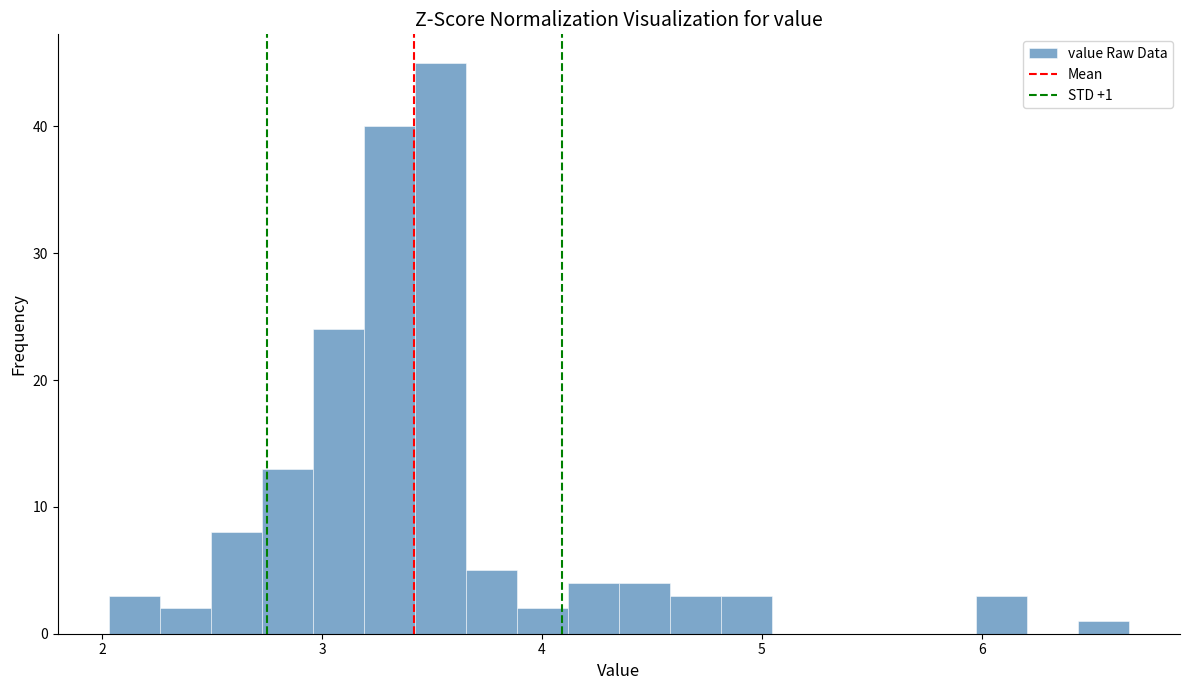

Read against the x-axis, roughly where is the centre of the tallest bar?

3.5